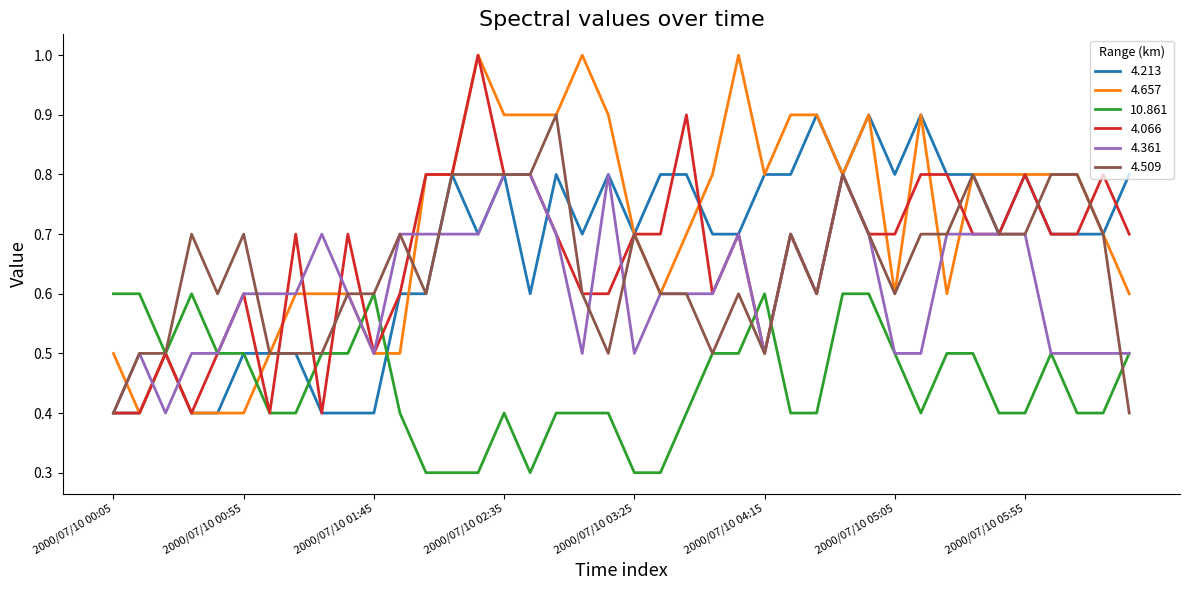

What is the maximum value shown in the chart?

1.0